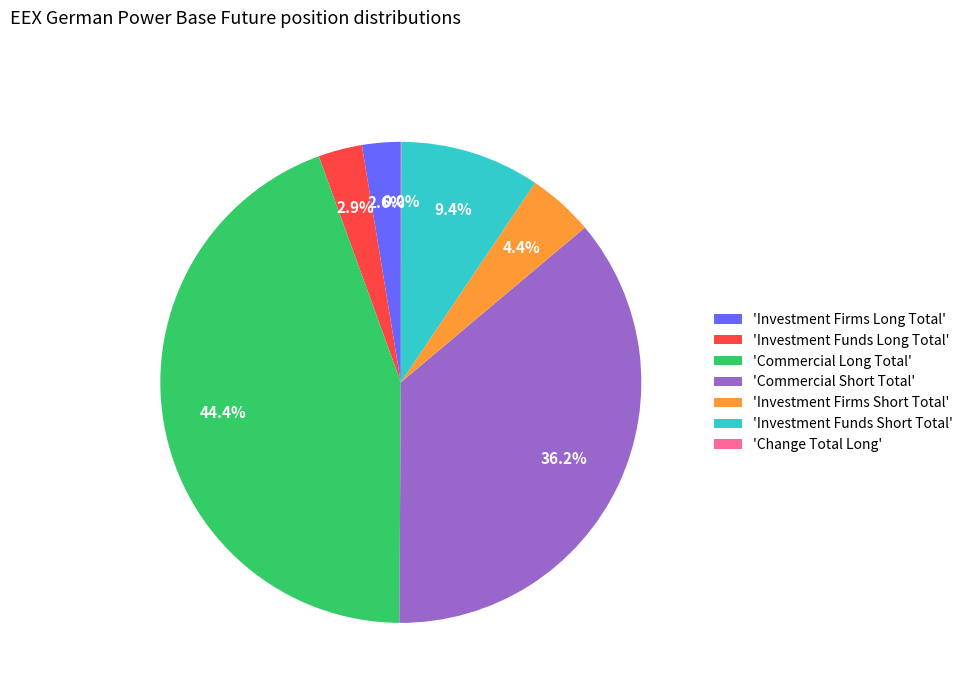

Which slice is the largest?

'Commercial Long Total'